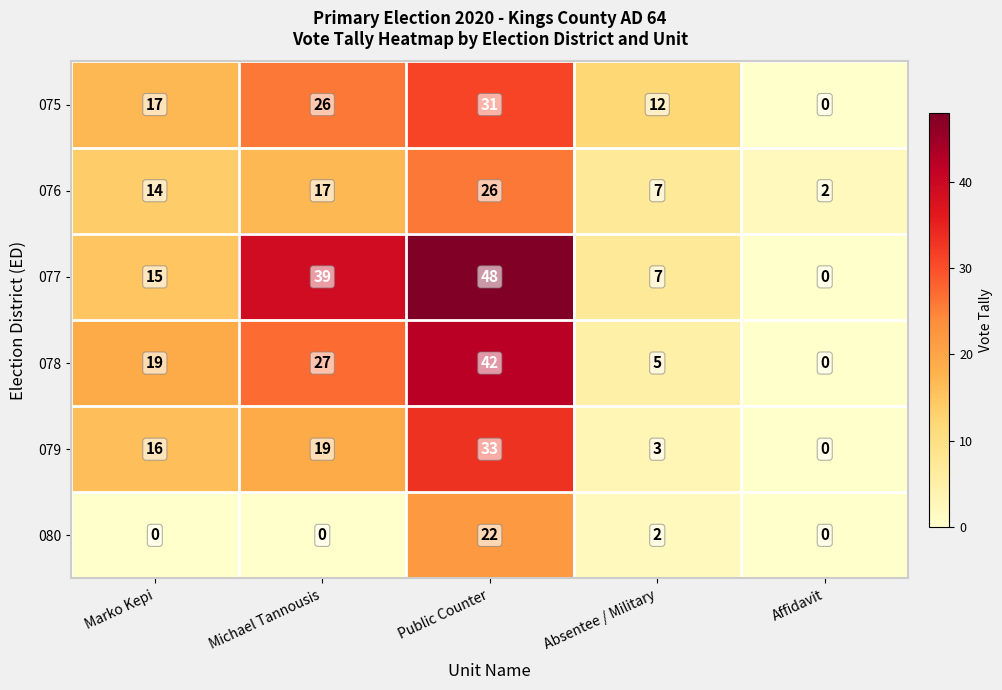

Which series has the largest total across all categories?

077